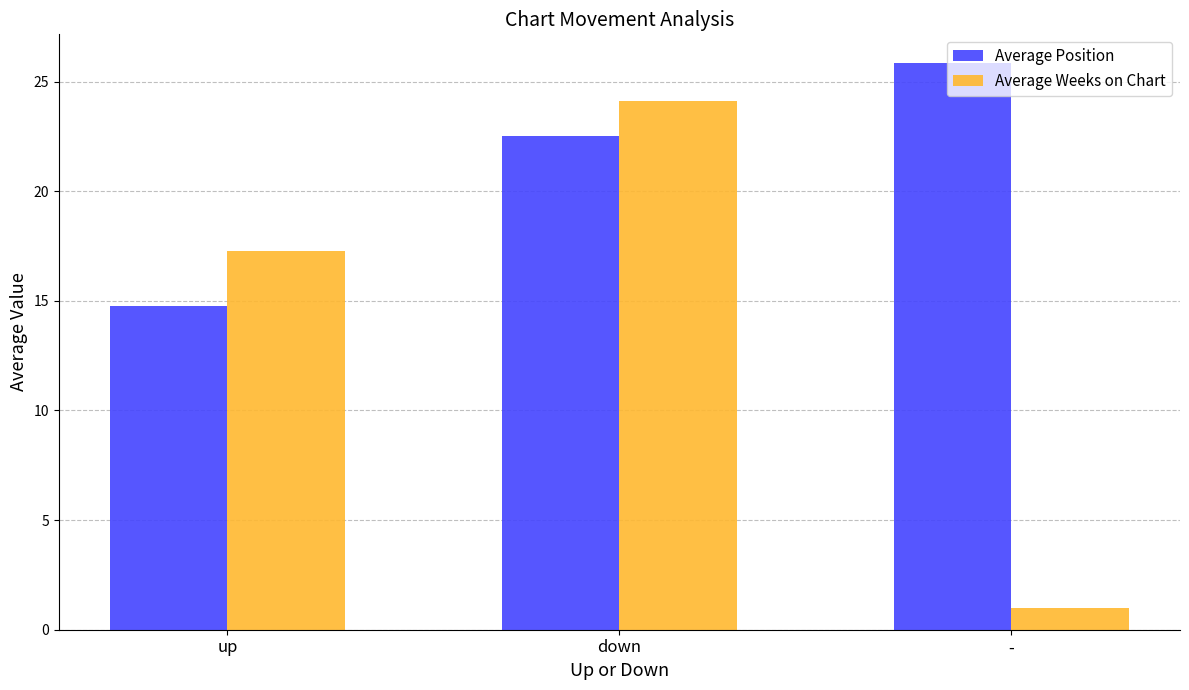

How many bars are there in each group?

2